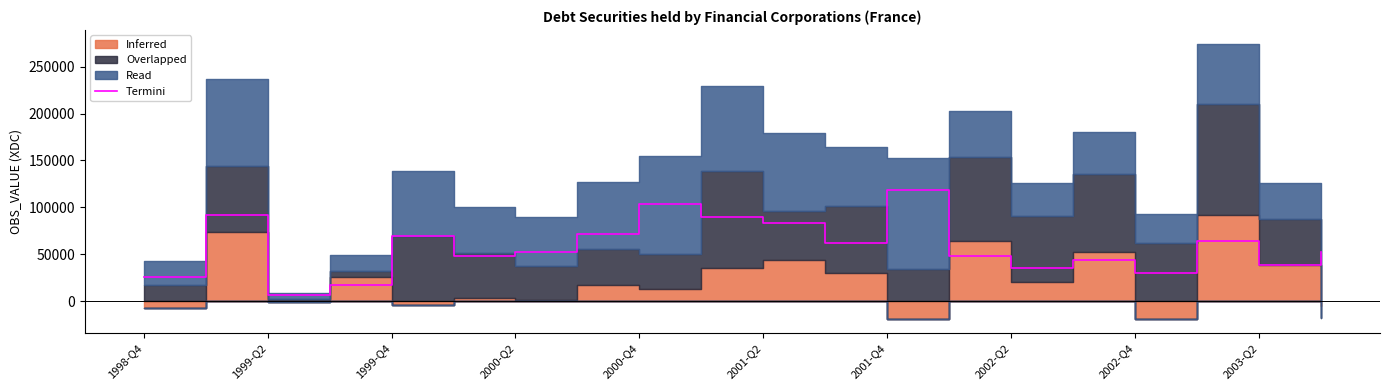

What is the minimum value for Termini?

6636